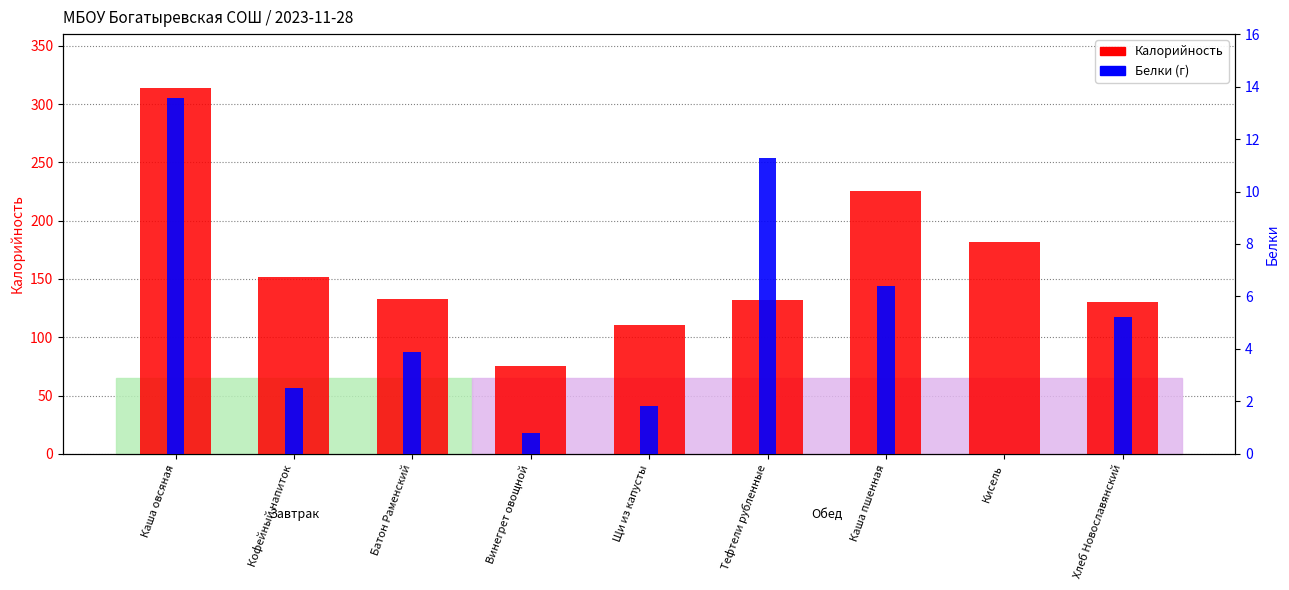

Which series has the largest total across all categories?

Калорийность